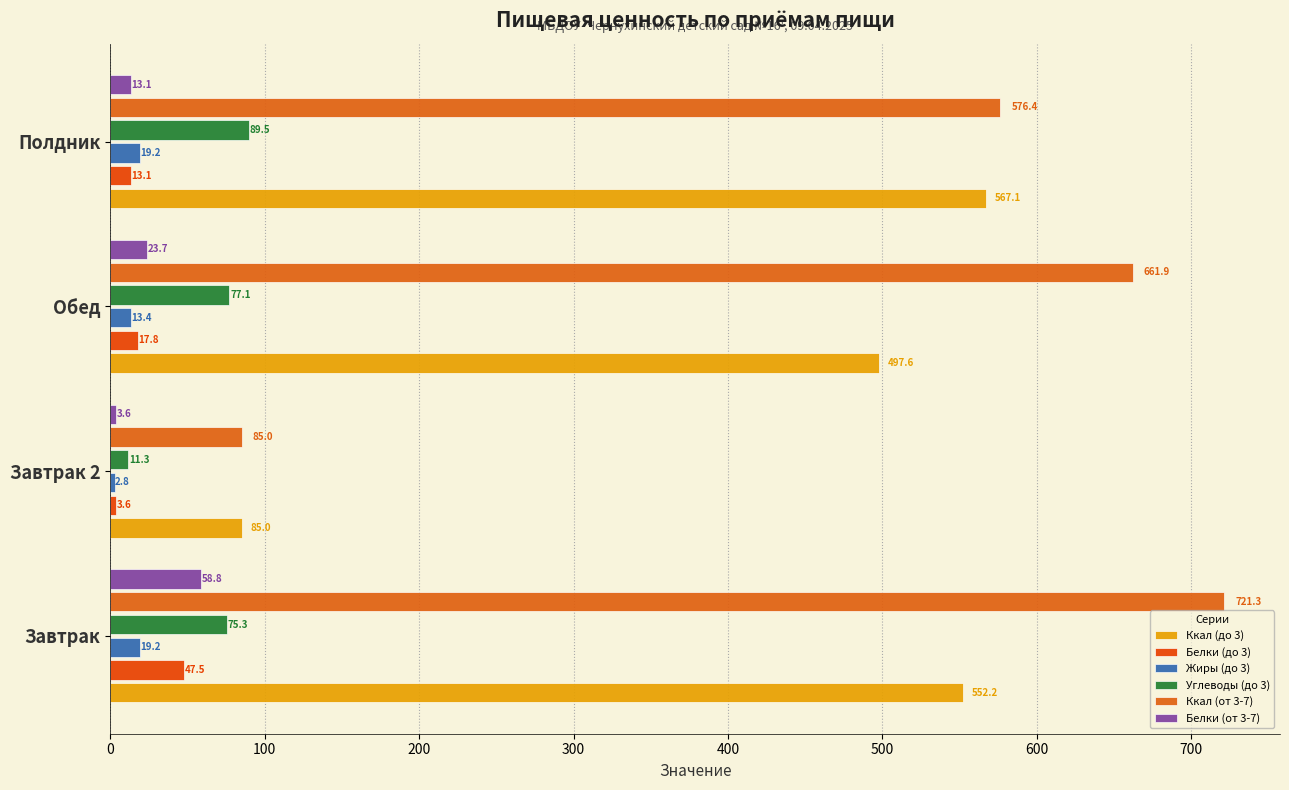

How many distinct data groups are displayed?

6